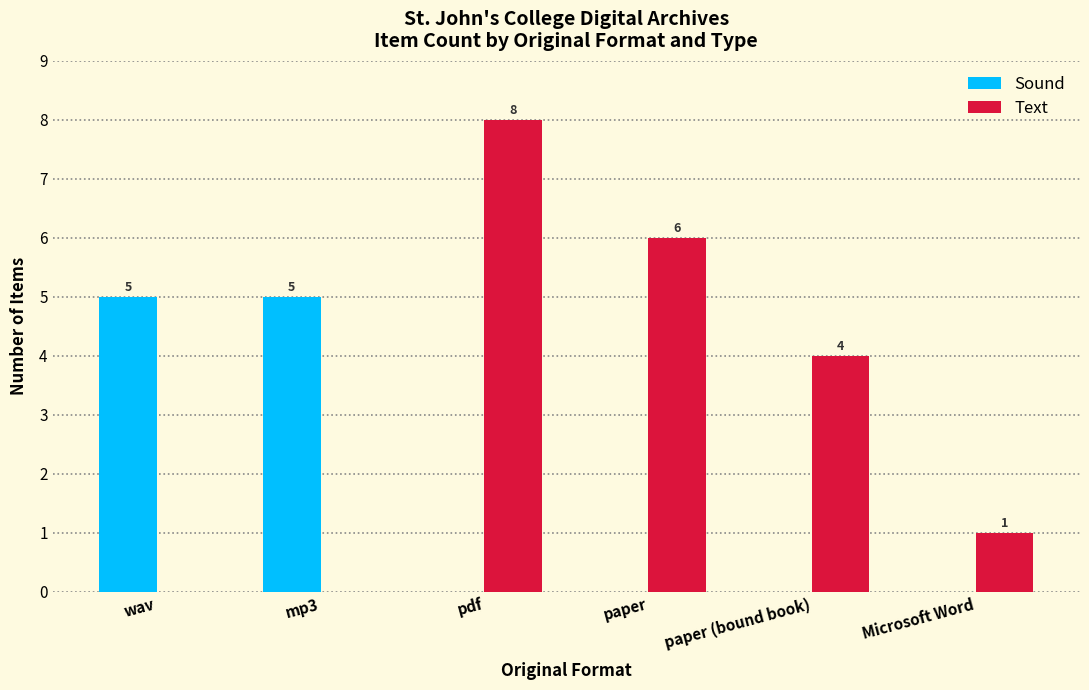

What is the sum of the Text values at paper and Microsoft Word?

7